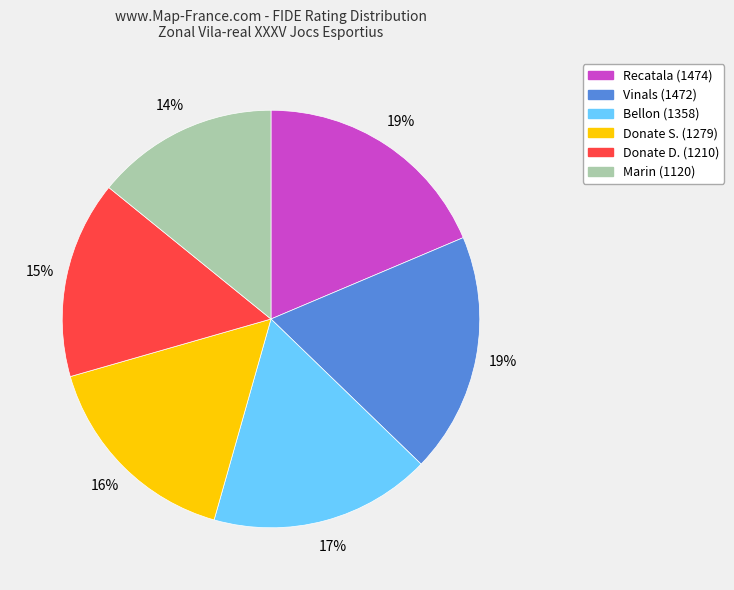

The Bellon (1358) slice represents 17% of the pie. True or false?

True